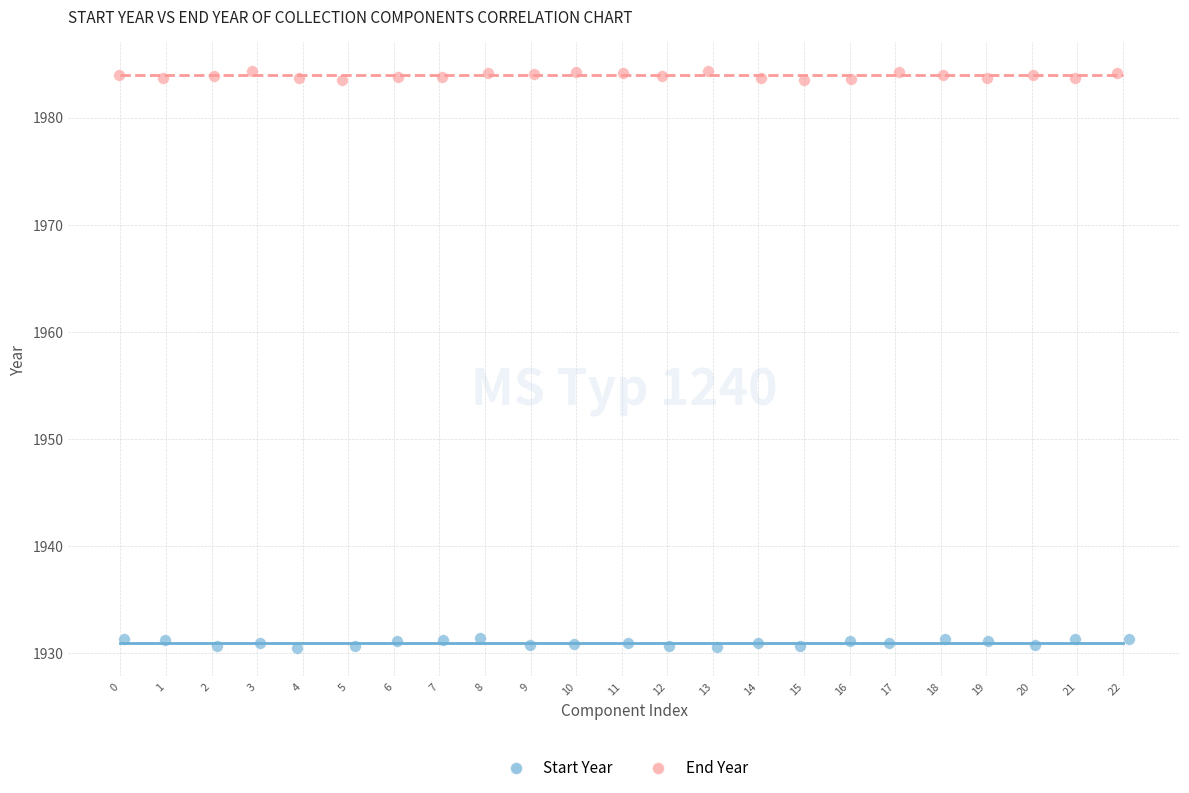

Which series reaches the minimum Y coordinate?

Start Year